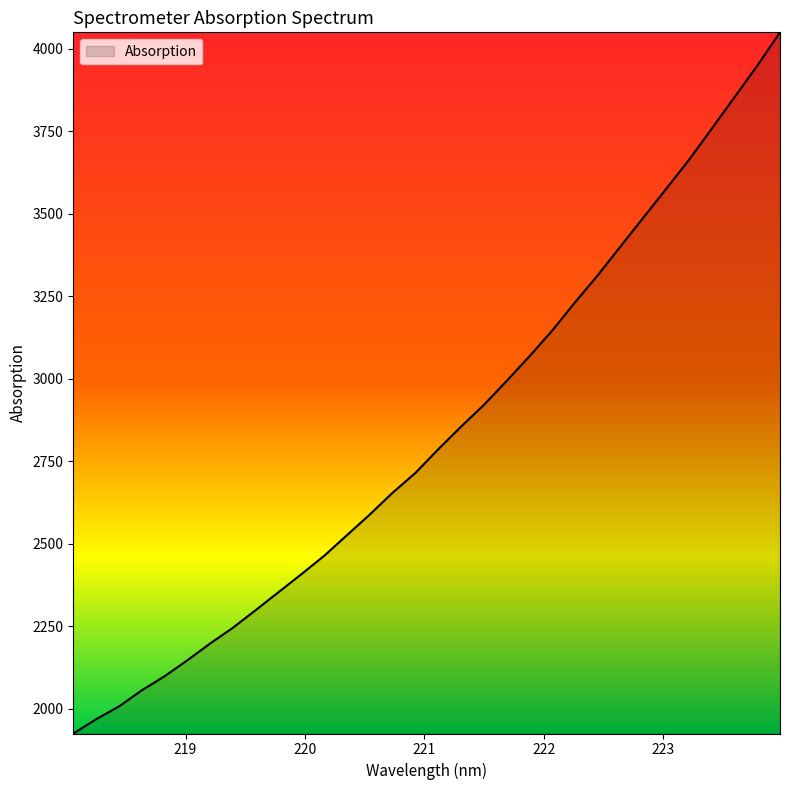

What is the difference between the maximum and minimum values?

2124.4